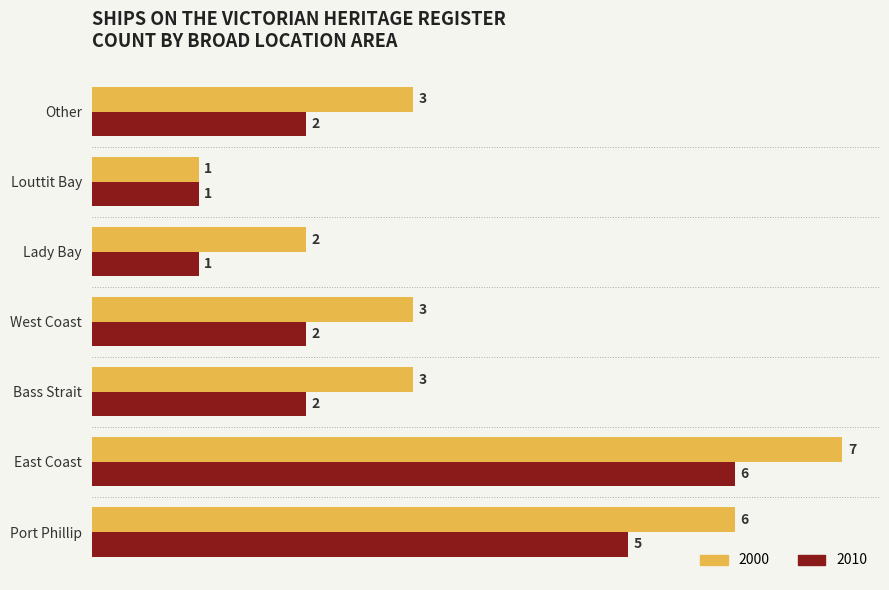

Rank the series by their average value, from lowest to highest.

2010, 2000